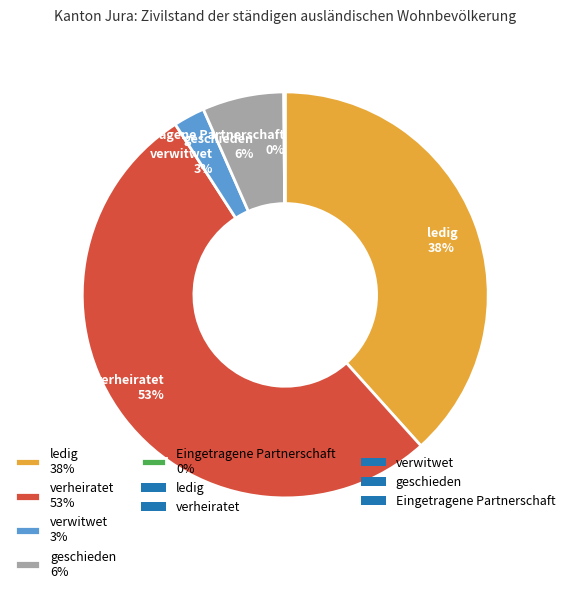

To the nearest percent, what percentage of the pie is verheiratet 53%?

53%